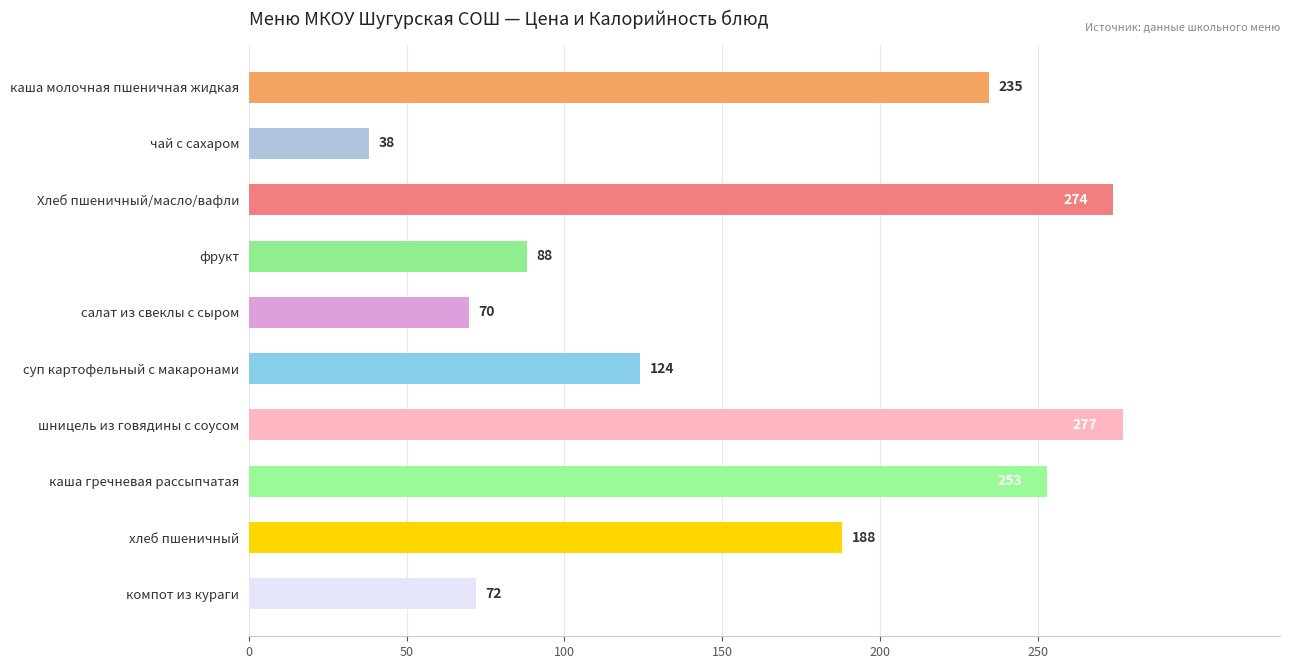

At which label is the value closest to 157?

хлеб пшеничный